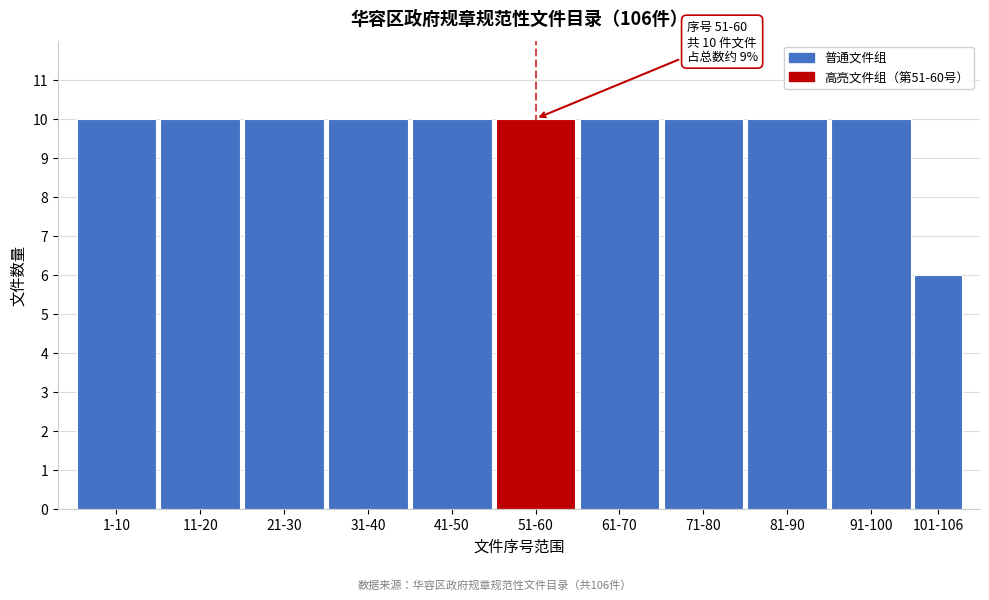

Reading left to right, transcribe all the data shown in this chart.

1-10=10	11-20=10	21-30=10	31-40=10	41-50=10	51-60=10	61-70=10	71-80=10	81-90=10	91-100=10	101-106=6